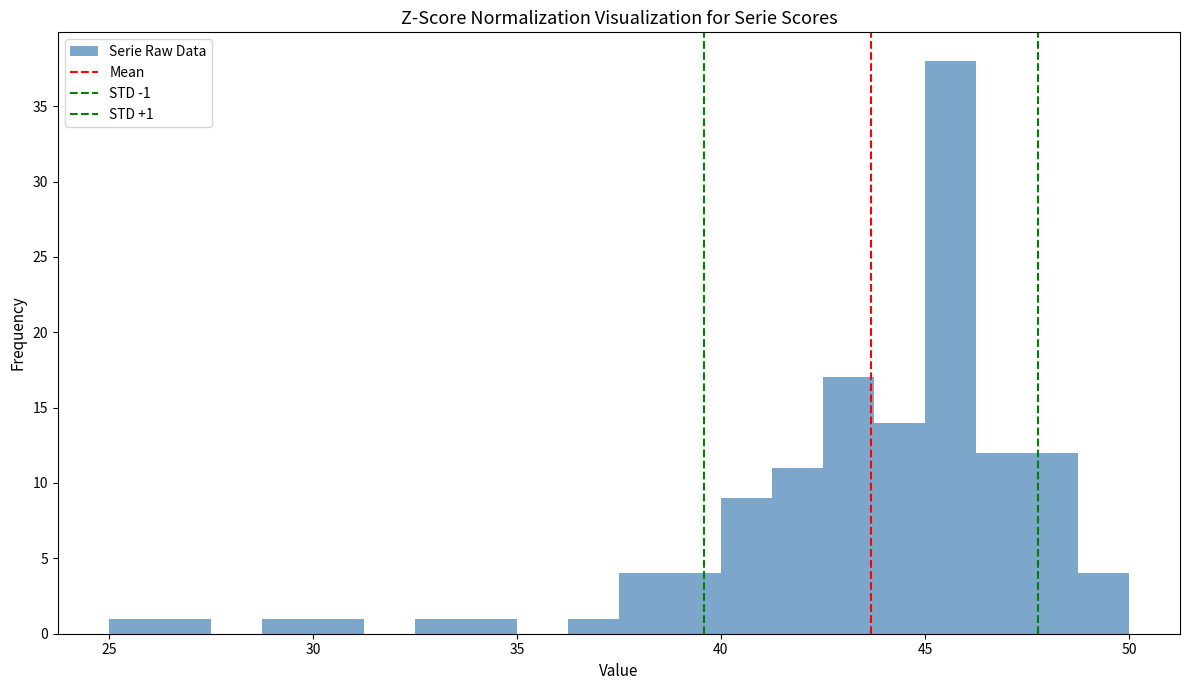

Read against the x-axis, roughly where is the centre of the tallest bar?

45.5